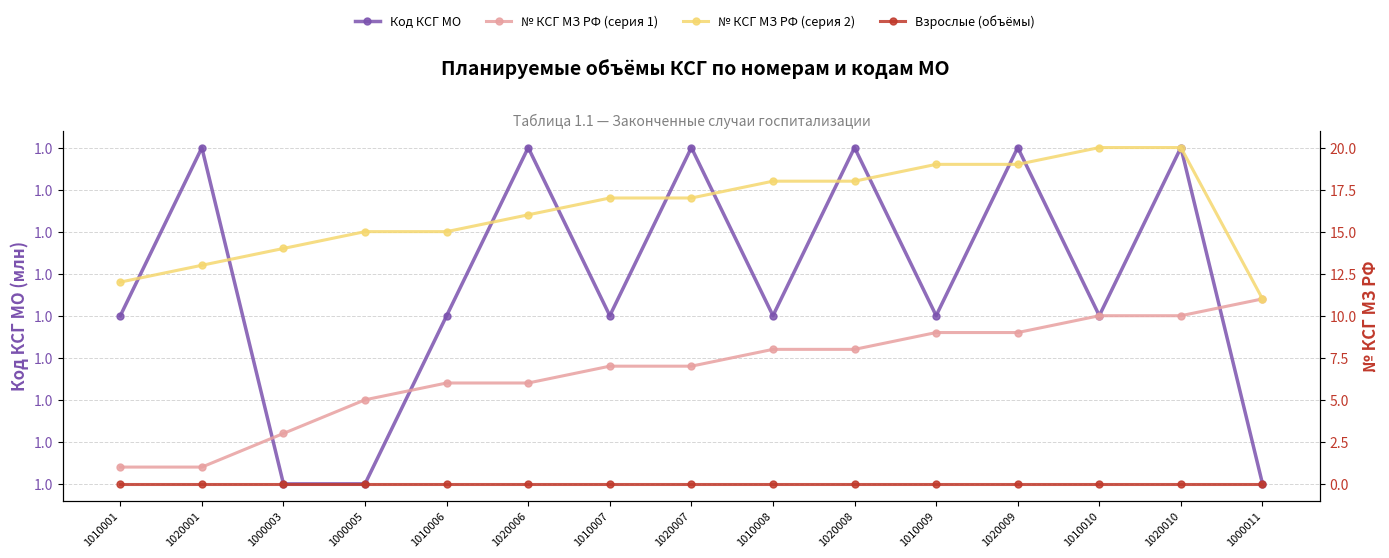

True or false: КСГ №1010001-1020010 (взрослые) and КСГ №МЗ РФ группа 2 (col_2 next) intersect in this chart.

False